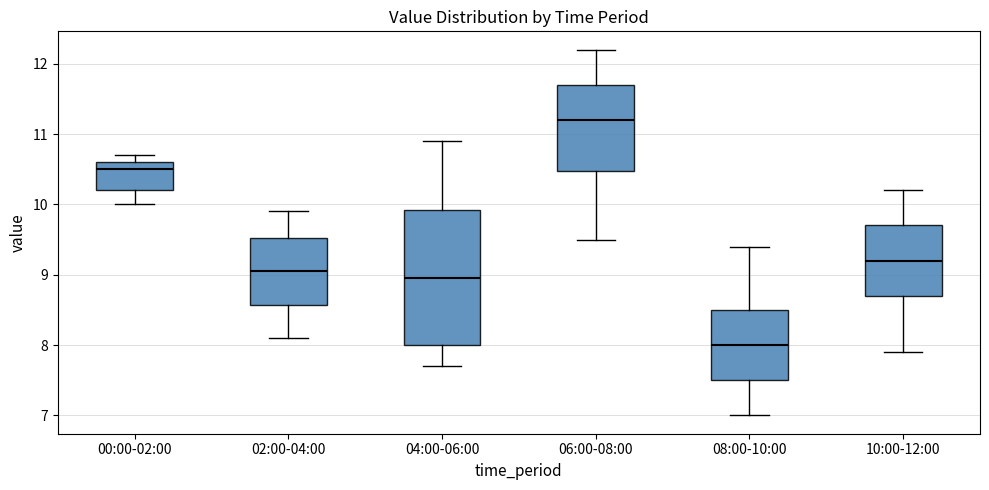

Reading left to right, read every box against the y-axis: the position of its median line, the range the box covers, and the ends of its whiskers. The values are not printed on the chart, so give them approximately, as read against the axis.

00:00-02:00: median 10.5, box 10.2 to 10.6, whiskers 10.0 to 10.7
02:00-04:00: median 9.1, box 8.6 to 9.5, whiskers 8.1 to 9.9
04:00-06:00: median 9.0, box 8.0 to 9.9, whiskers 7.7 to 10.9
06:00-08:00: median 11.2, box 10.5 to 11.7, whiskers 9.5 to 12.2
08:00-10:00: median 8.0, box 7.5 to 8.5, whiskers 7.0 to 9.4
10:00-12:00: median 9.2, box 8.7 to 9.7, whiskers 7.9 to 10.2